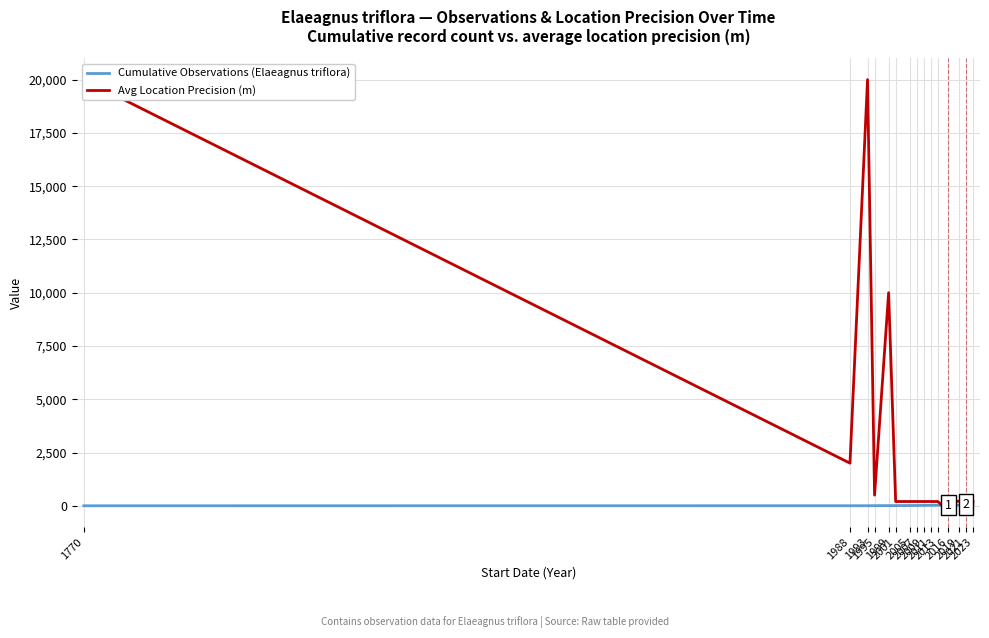

True or false: Cumulative Observations (Elaeagnus triflora) and Avg Location Precision (m) cross at least once.

False